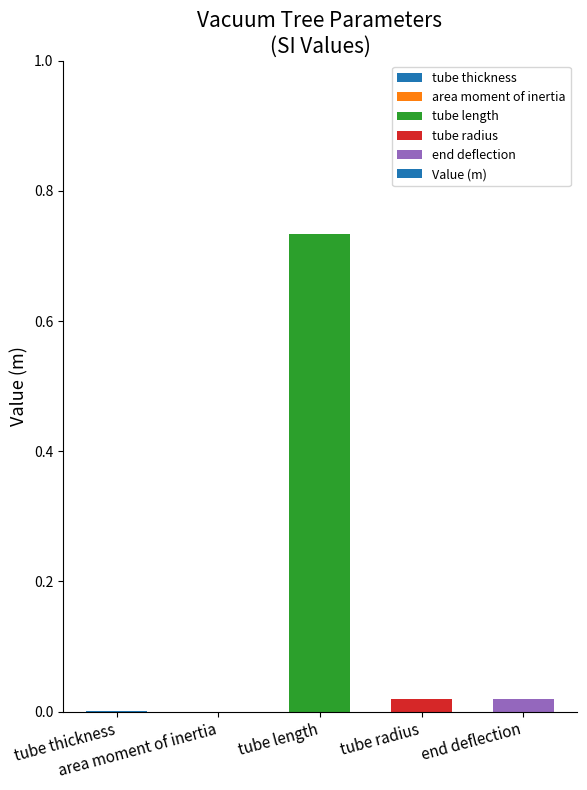

At which category does the chart reach its minimum across all series?

area moment of inertia